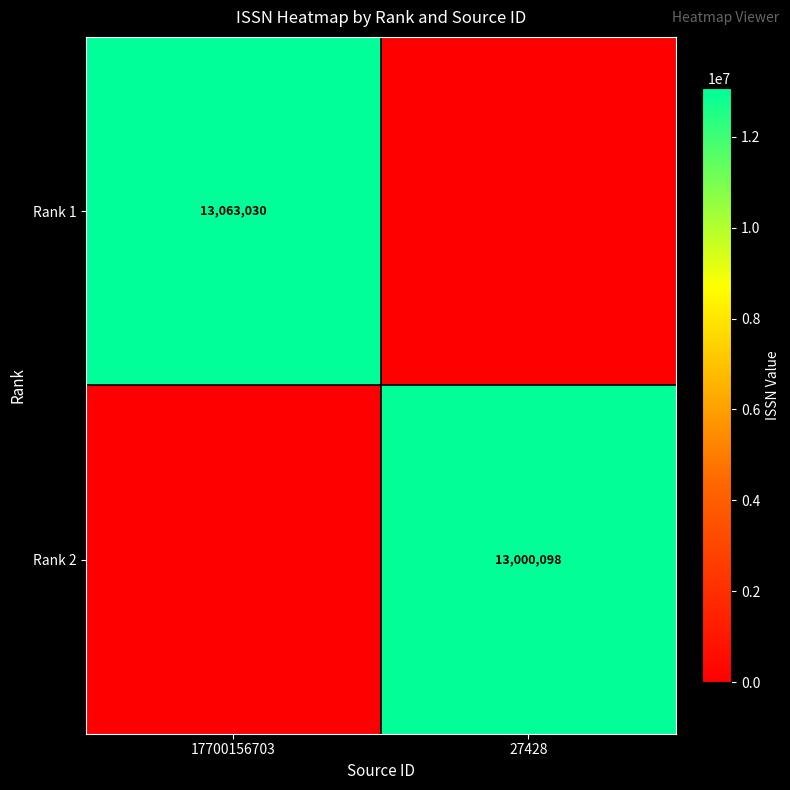

The value of Rank 1 at 17700156703 is 8180708. True or false?

False